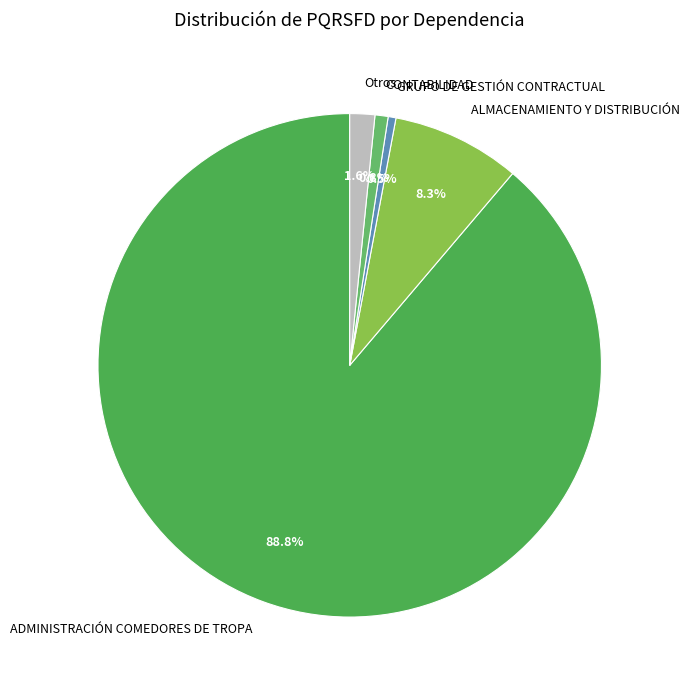

Between CONTABILIDAD and Otros, which is larger?

Otros